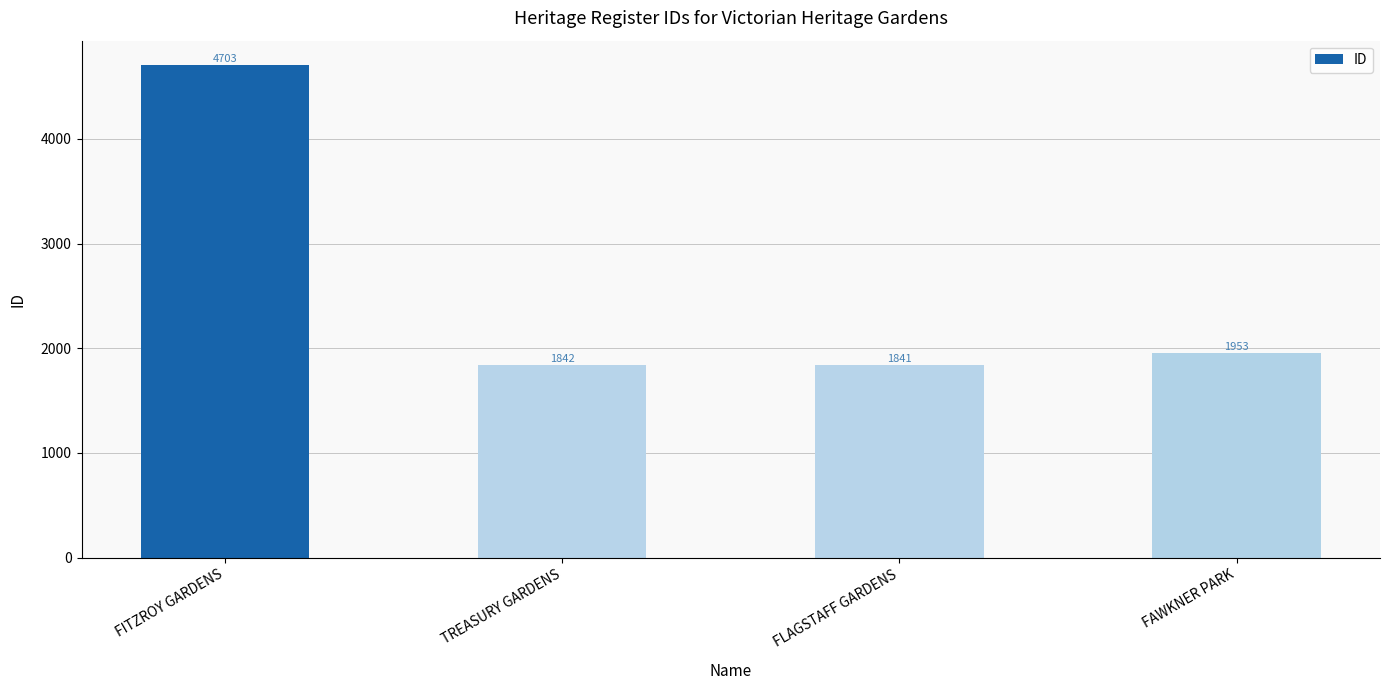

Reading left to right, transcribe all the data shown in this chart.

4703	1842	1841	1953